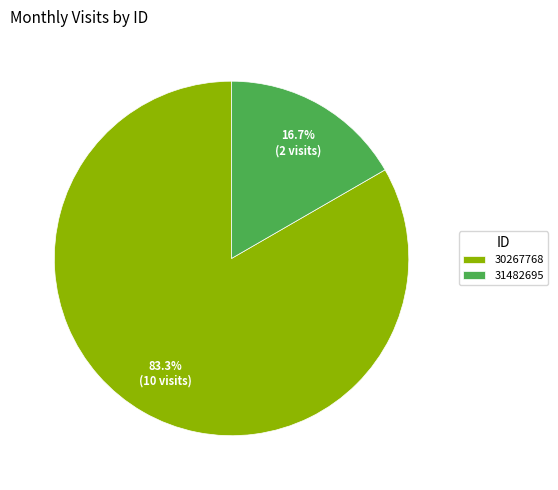

Is there a majority slice in this chart?

Yes